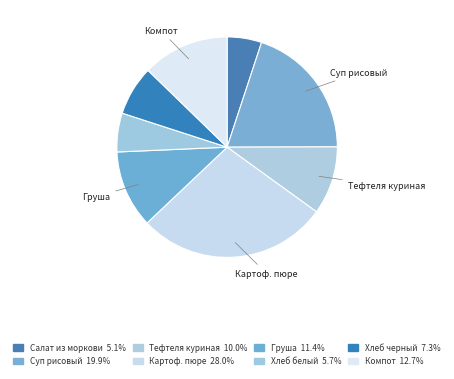

How many segments does this pie chart have?

8